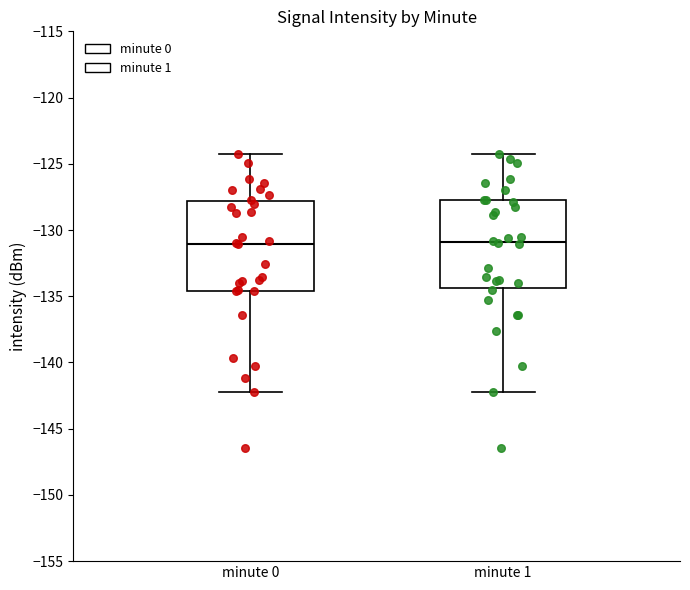

Reading left to right, read every box against the y-axis: the position of its median line, the range the box covers, and the ends of its whiskers. The values are not printed on the chart, so give them approximately, as read against the axis.

minute 0: median -131.0, box -134.5 to -128.0, whiskers -142.0 to -124.0
minute 1: median -131.0, box -134.5 to -128.0, whiskers -142.0 to -124.0